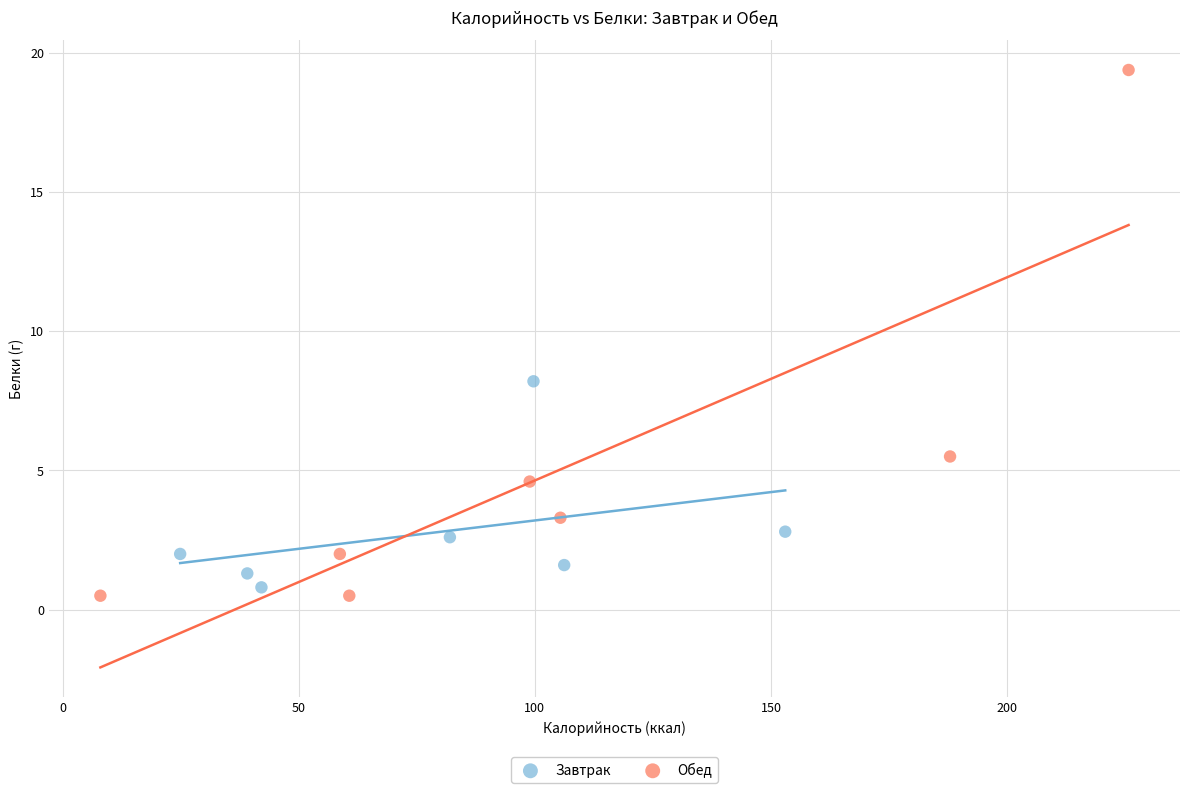

What are all the series names shown in the legend?

Завтрак, Обед